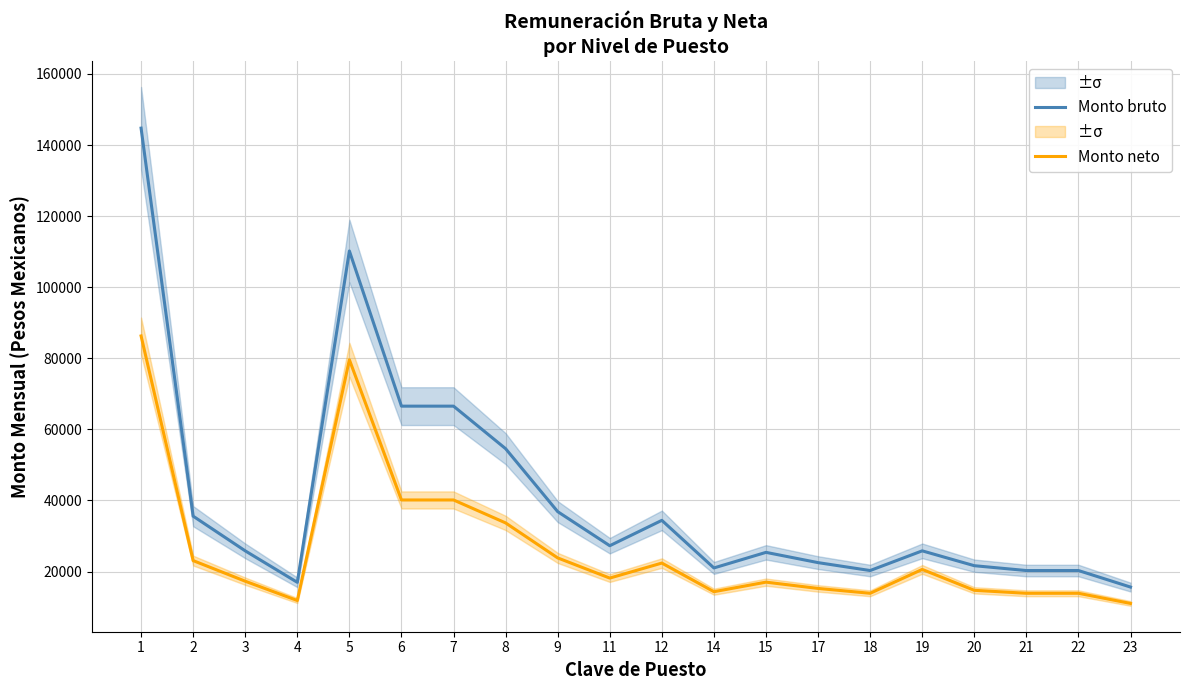

Where is Monto neto nearest to the value 48654?

6